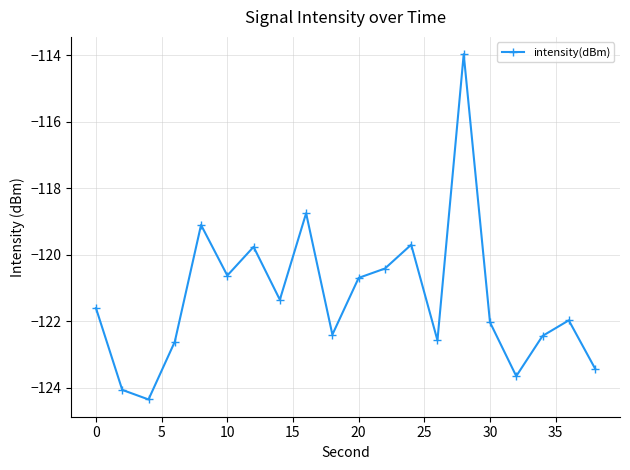

How many points are lower than both their immediate neighbors (excluding endpoints)?

6